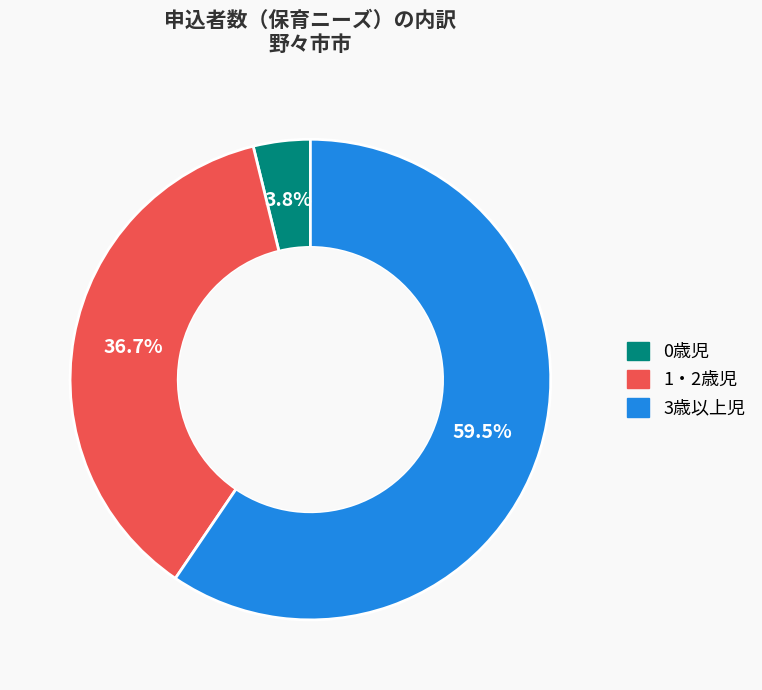

How many segments does this pie chart have?

3